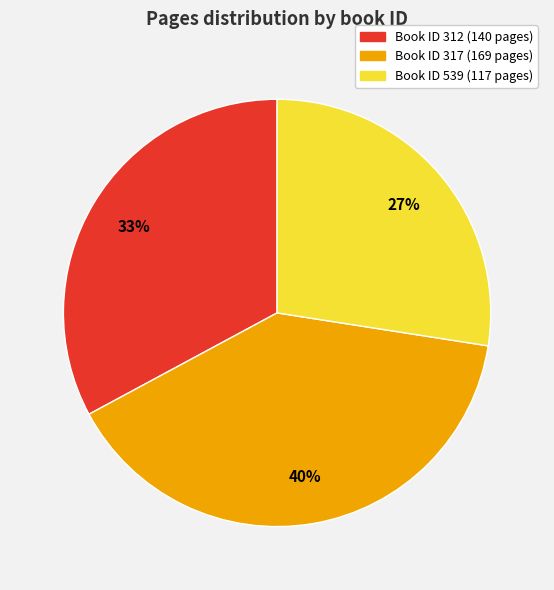

Is there a majority slice in this chart?

No